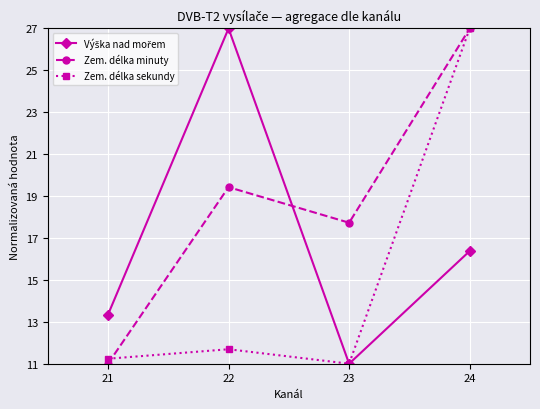

Is it true that Zem. délka sekundy equals 27.0 at 24?

True